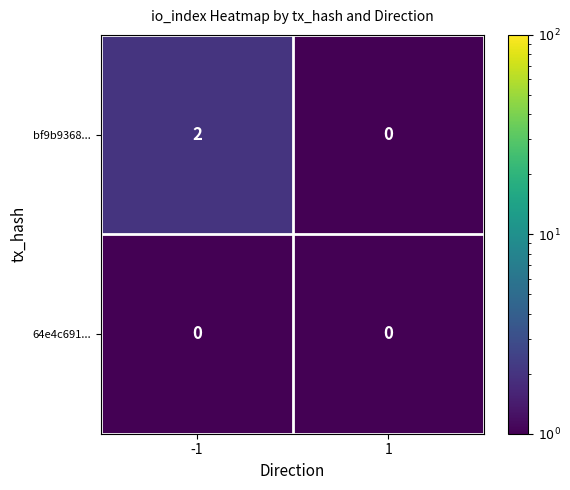

Which series has the largest total across all categories?

bf9b9368...